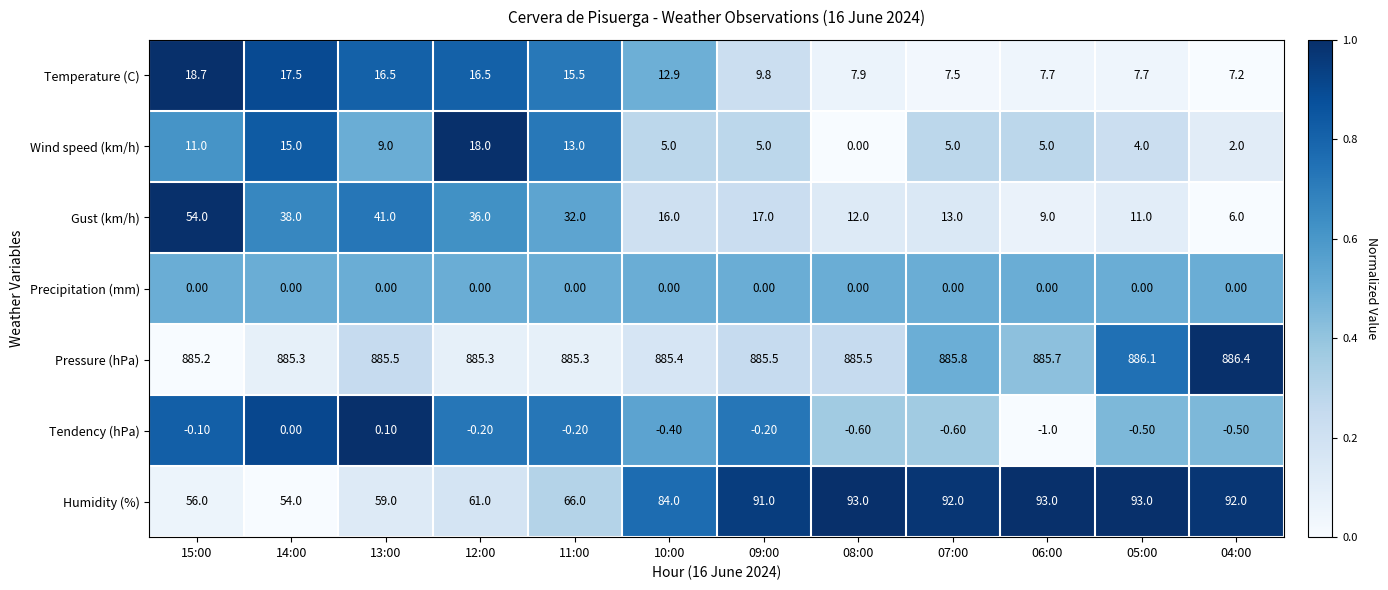

What is the difference between the maximum and minimum values in the Pressure (hPa) series?

1.2